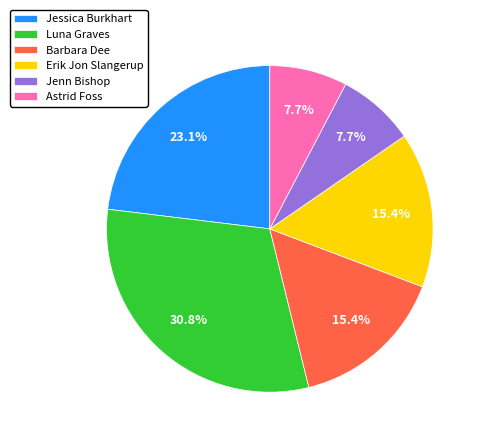

Count the number of slices in the pie.

6